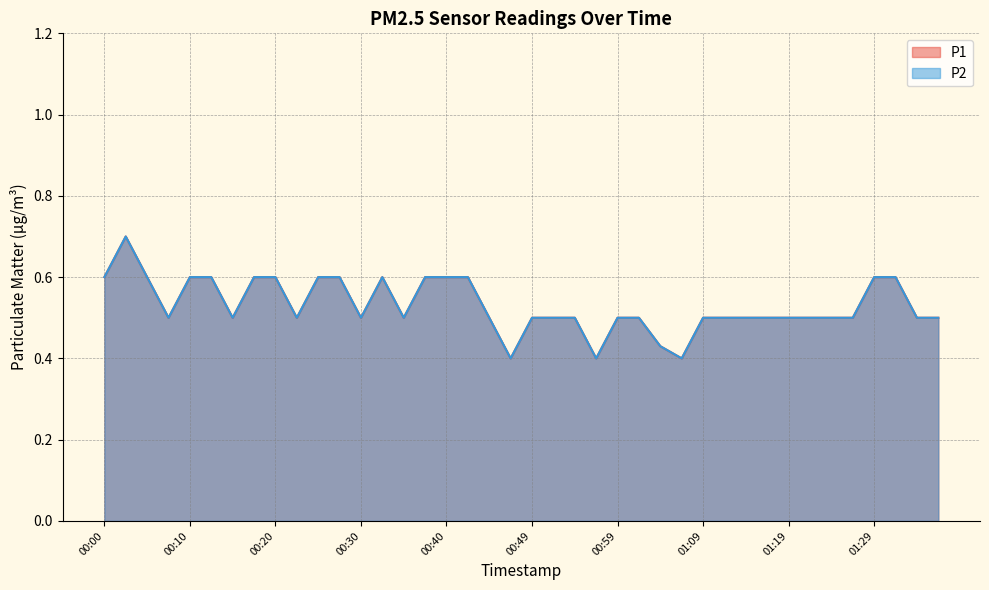

What is the sum of the P2 values at 00:10 and 00:27?

1.2